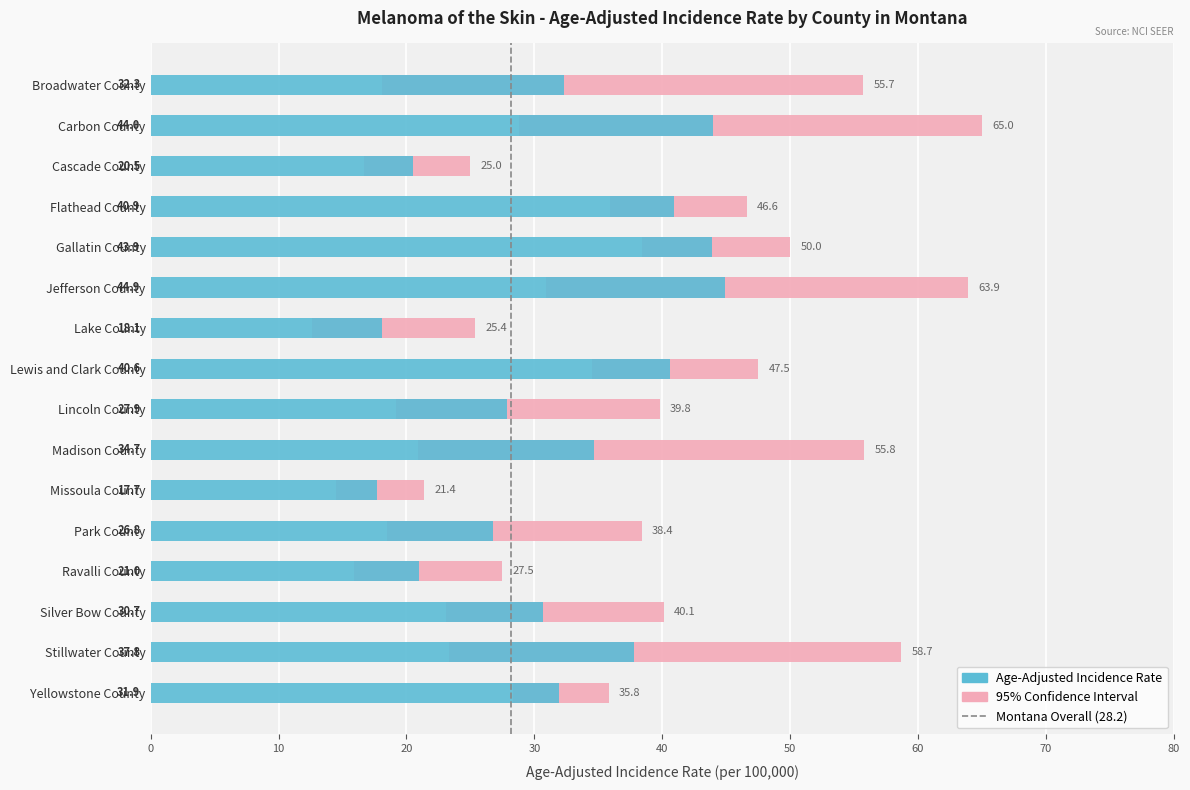

The chart shows a value of 0 at 0. True or false?

True